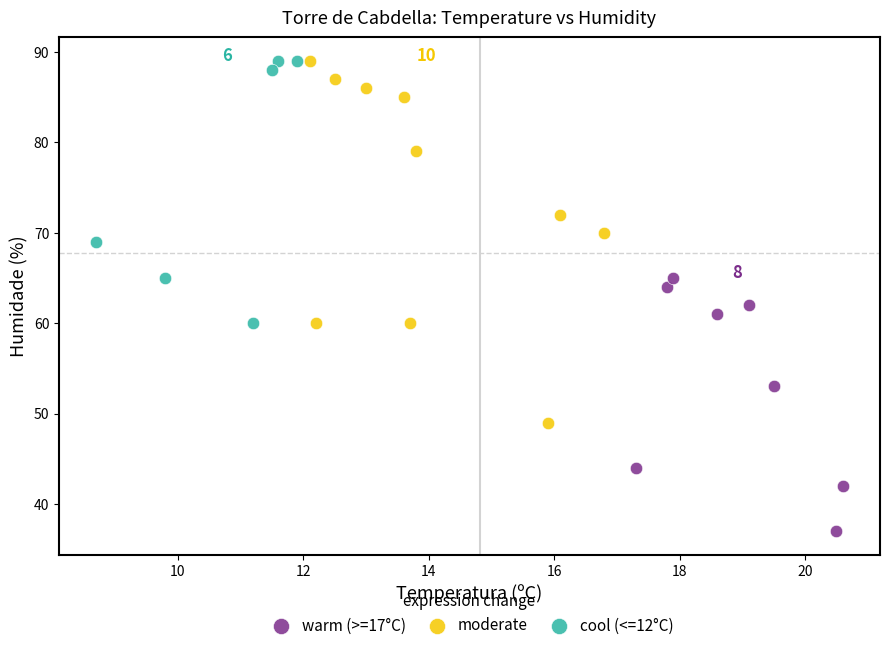

Which series has the largest Y range (max minus min)?

moderate